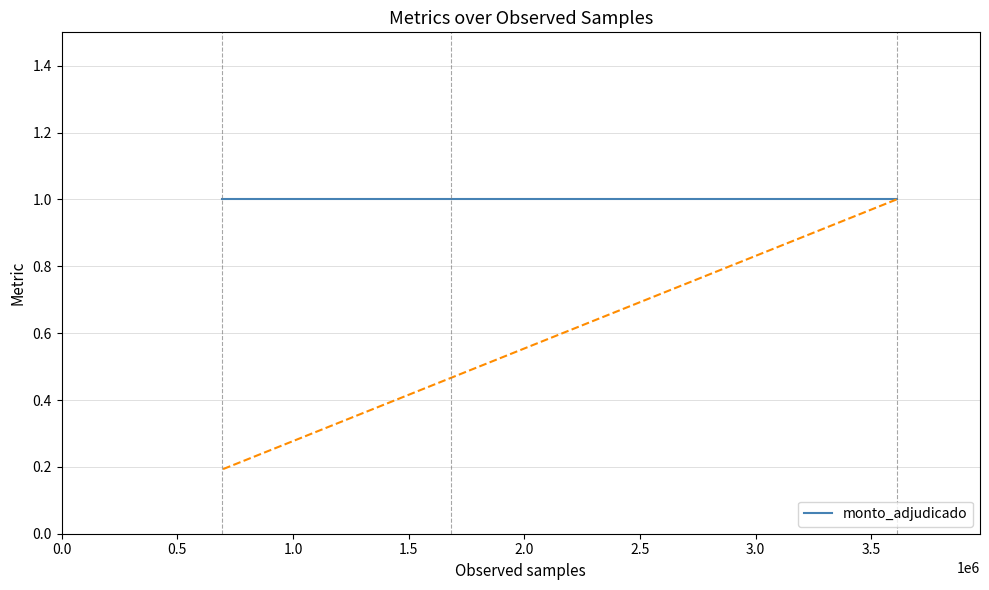

What is the greatest value displayed?

1.0